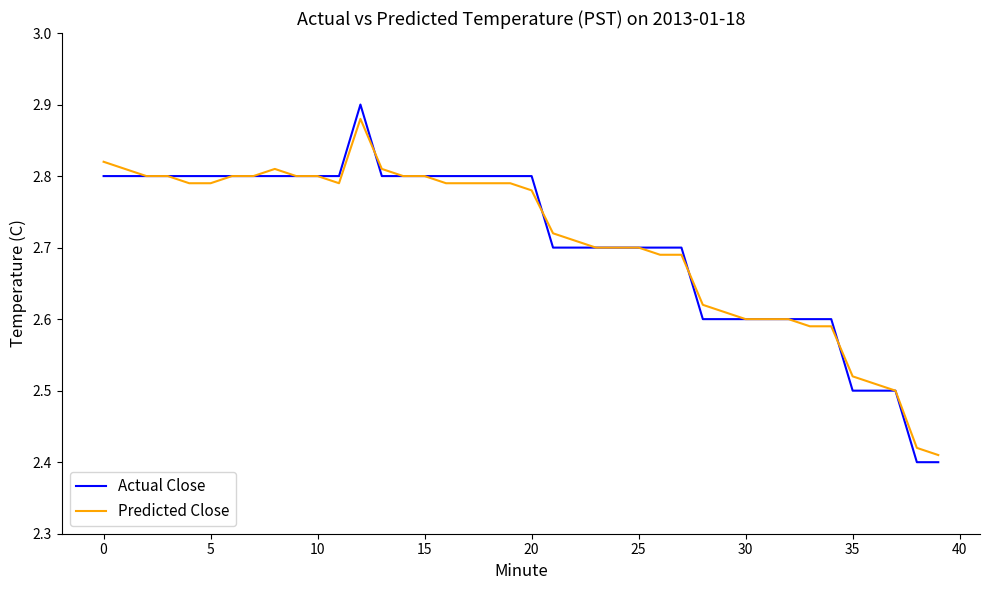

Which series has the widest spread of values?

Actual Close